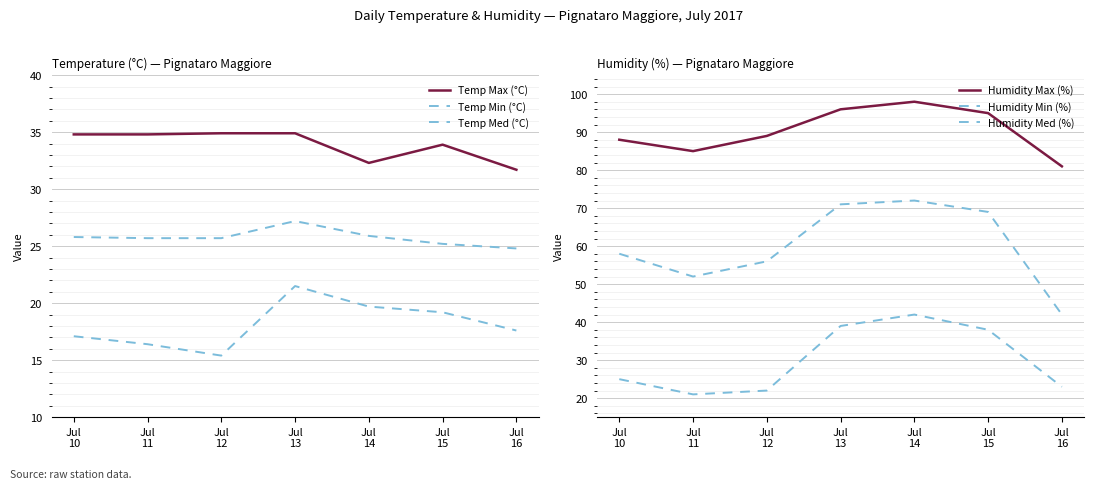

Rank the series at Jul
16 from highest to lowest value.

Humidity Max (%), Humidity Med (%), Temp Max (°C), Temp Med (°C), Humidity Min (%), Temp Min (°C)